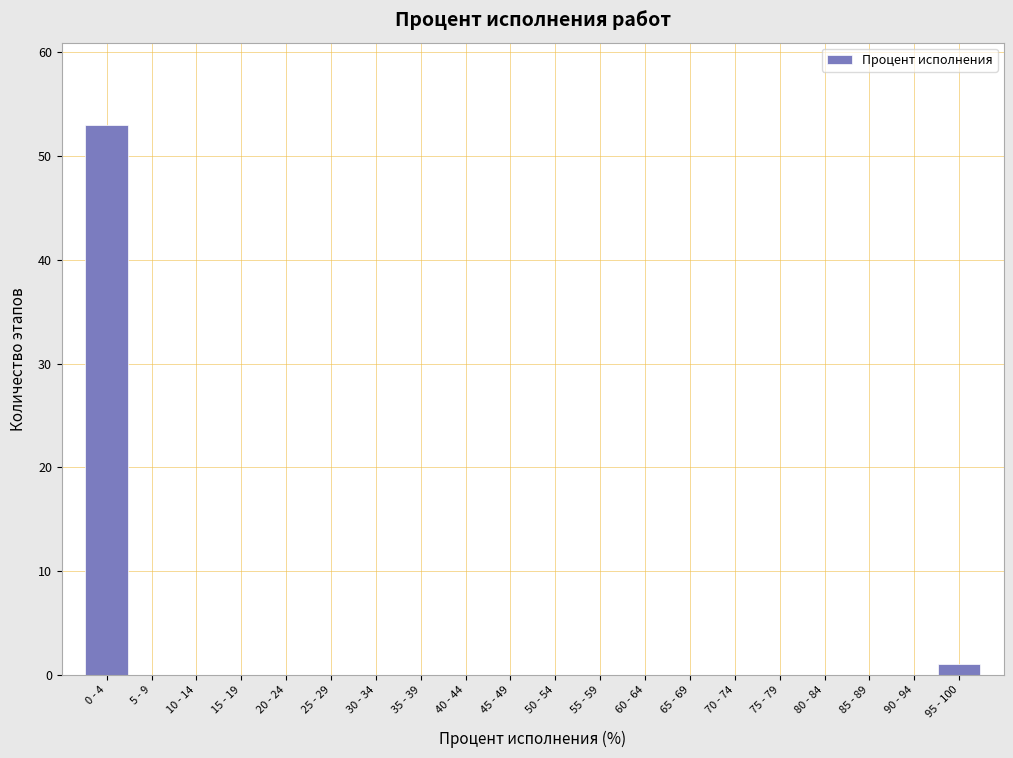

Reading left to right, list all the values displayed in this chart.

0 - 4=53	5 - 9=0	10 - 14=0	15 - 19=0	20 - 24=0	25 - 29=0	30 - 34=0	35 - 39=0	40 - 44=0	45 - 49=0	50 - 54=0	55 - 59=0	60 - 64=0	65 - 69=0	70 - 74=0	75 - 79=0	80 - 84=0	85 - 89=0	90 - 94=0	95 - 100=1